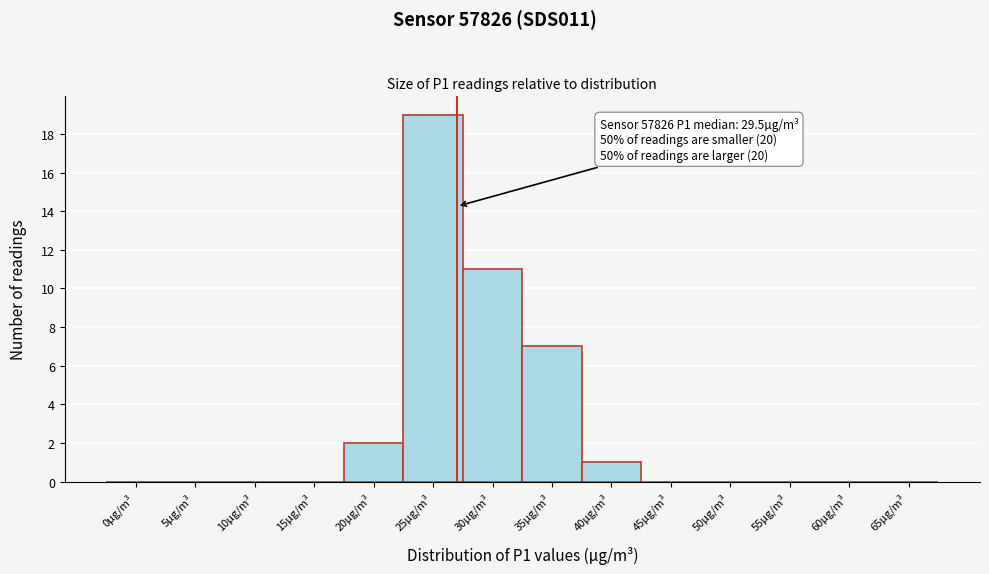

Reading left to right, list all the values displayed in this chart.

0µg/m³=0	5µg/m³=0	10µg/m³=0	15µg/m³=0	20µg/m³=2	25µg/m³=19	30µg/m³=11	35µg/m³=7	40µg/m³=1	45µg/m³=0	50µg/m³=0	55µg/m³=0	60µg/m³=0	65µg/m³=0